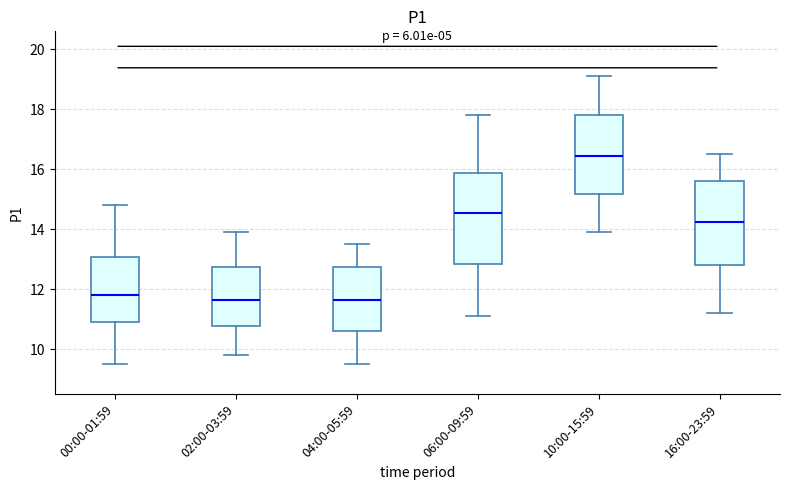

Comparing the boxes themselves (not the whiskers), which one is the tallest?

06:00-09:59